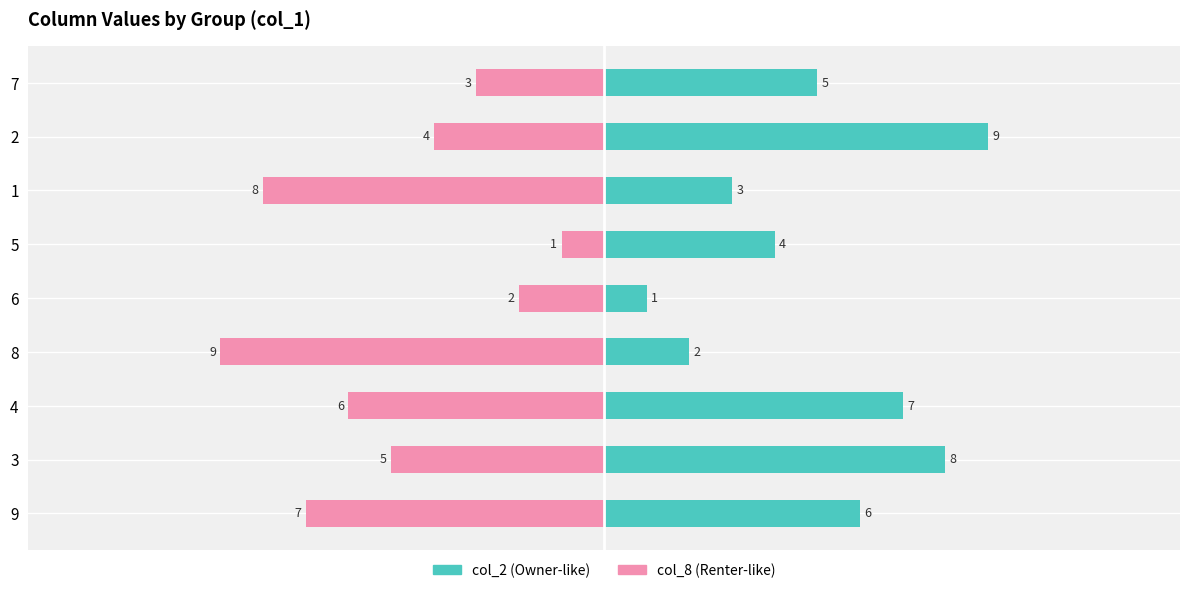

What is the value of the col_8 bar at the 1st from the left?

-7